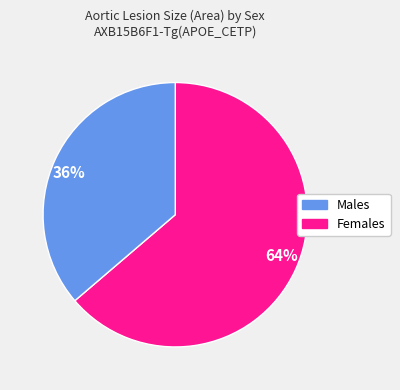

What is the smallest slice in the pie chart?

36%